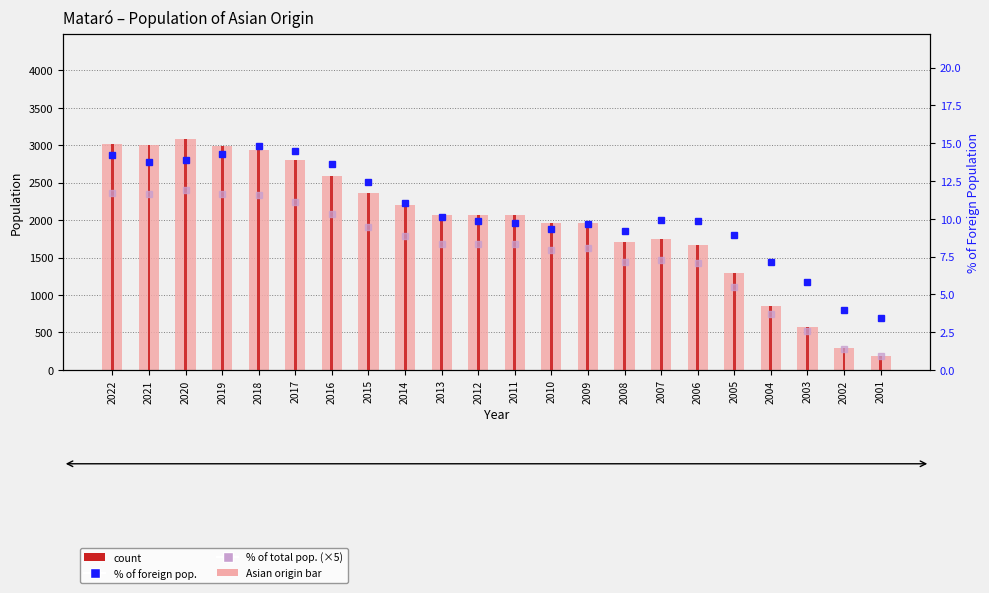

Rank the series at 2015 from highest to lowest value.

Asian origin count, count, % of Foreign Population, % of Total Pop. (×5)